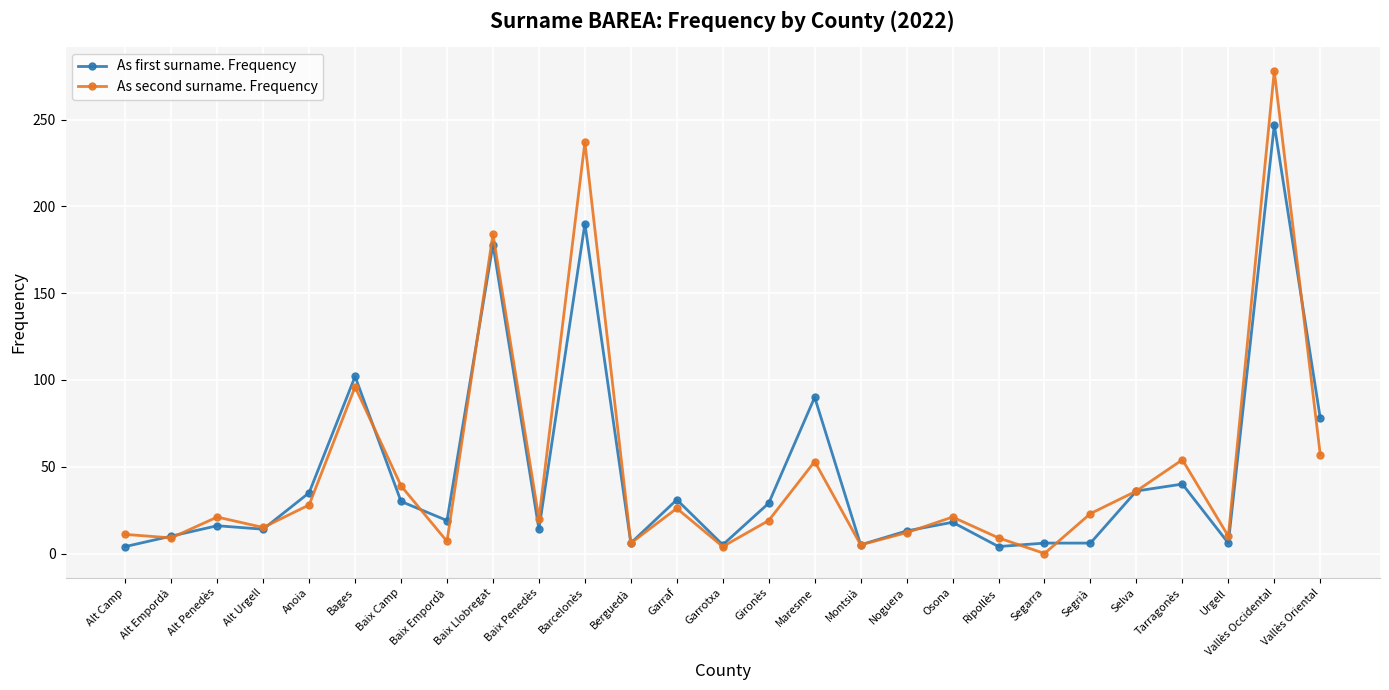

How many values in As second surname. Frequency are above zero?

26